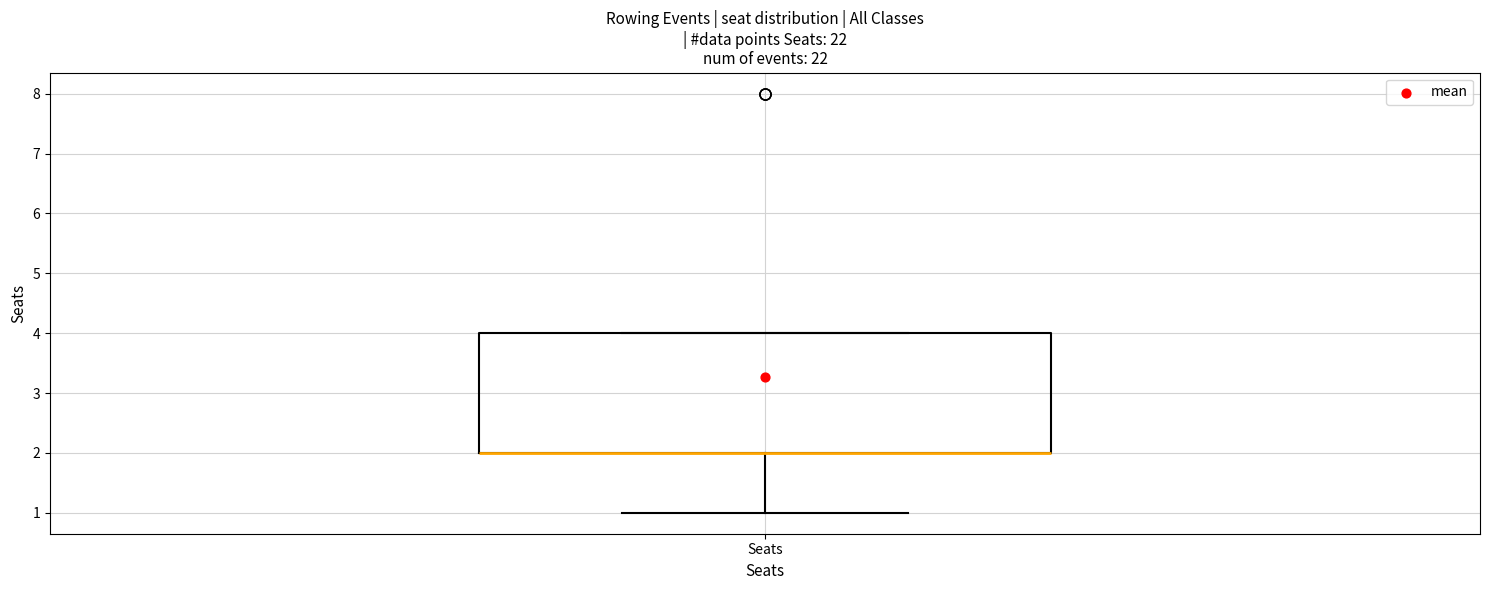

Transcribe this box plot: give where the median line is, the range the box spans, and where the two whiskers end, as read against the y-axis. The values are not printed on the chart, so give them approximately, as read against the axis.

median 2 (drawn on the box's lower edge), box 2 to 4, whiskers 1 to 4